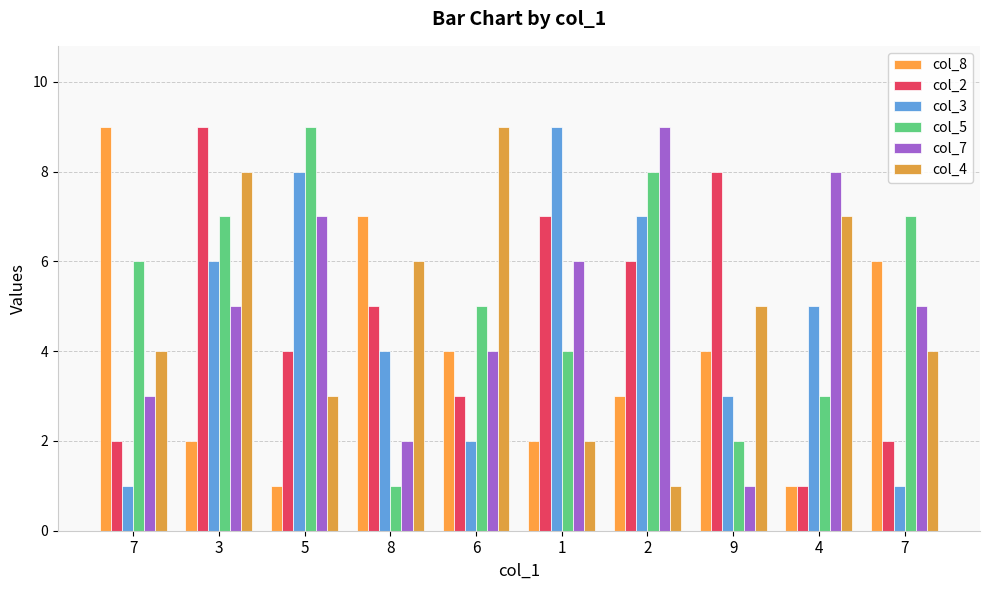

How many groups of bars are there?

10